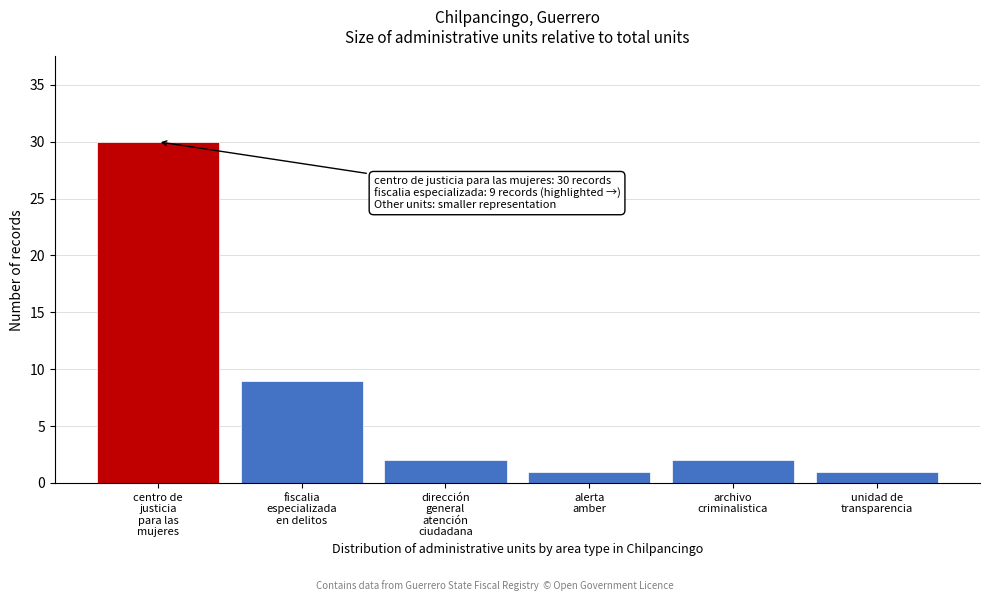

Reading right to left, what are all the values shown in this chart?

1	2	1	2	9	30